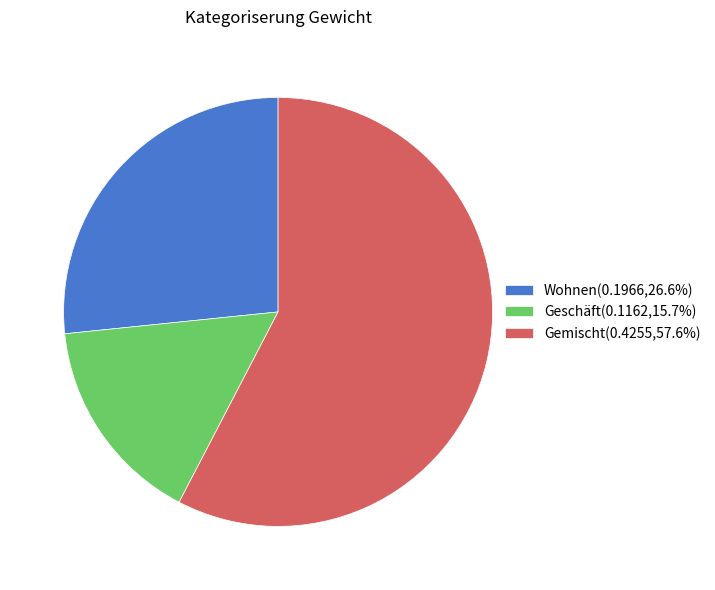

Is the sum of Gemischt(0.4255,57.6%) and Wohnen(0.1966,26.6%) greater than half?

Yes